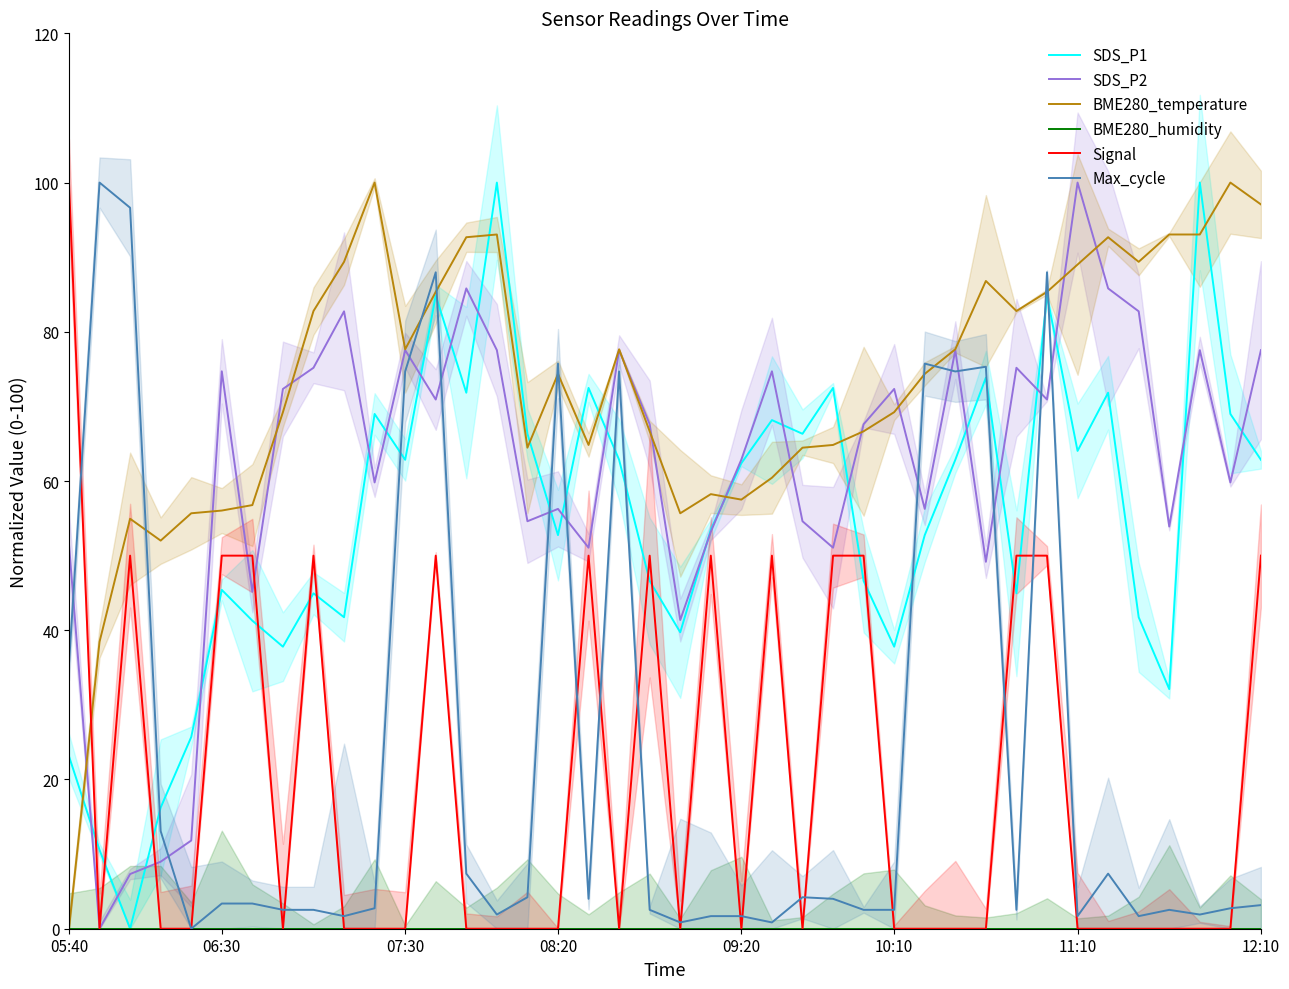

True or false: BME280_temperature and Signal intersect in this chart.

True